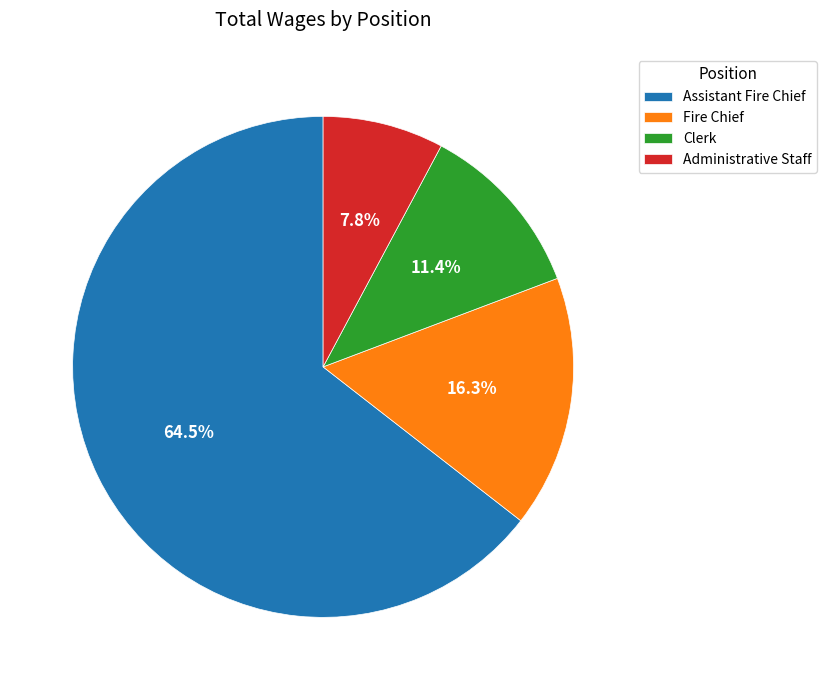

Which category accounts for the majority?

Assistant Fire Chief